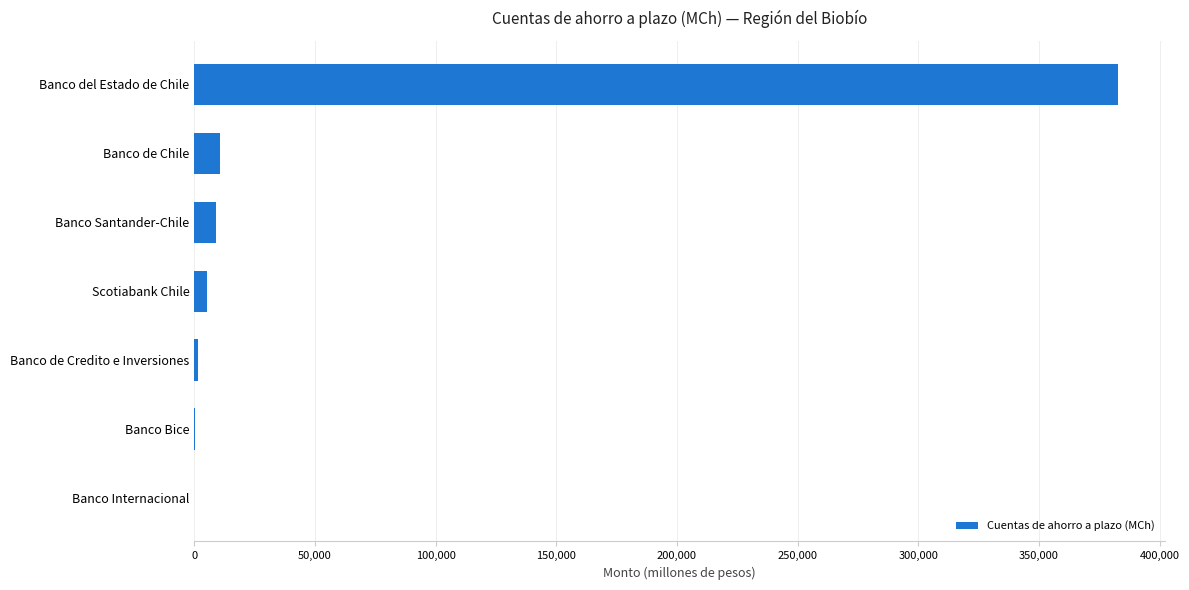

At which category does the chart reach its peak across all series?

Banco del Estado de Chile